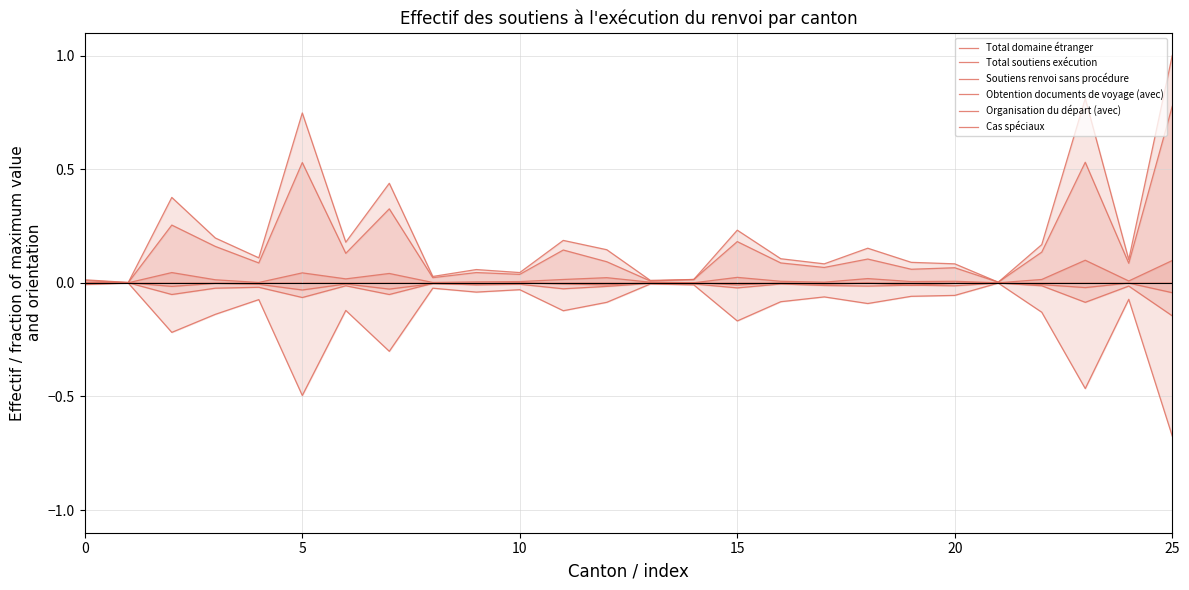

Rank the series by their maximum value, from lowest to highest.

Total soutiens exécution, Obtention documents de voyage (avec), Cas spéciaux, Organisation du départ (avec), Soutiens renvoi sans procédure, Total domaine étranger